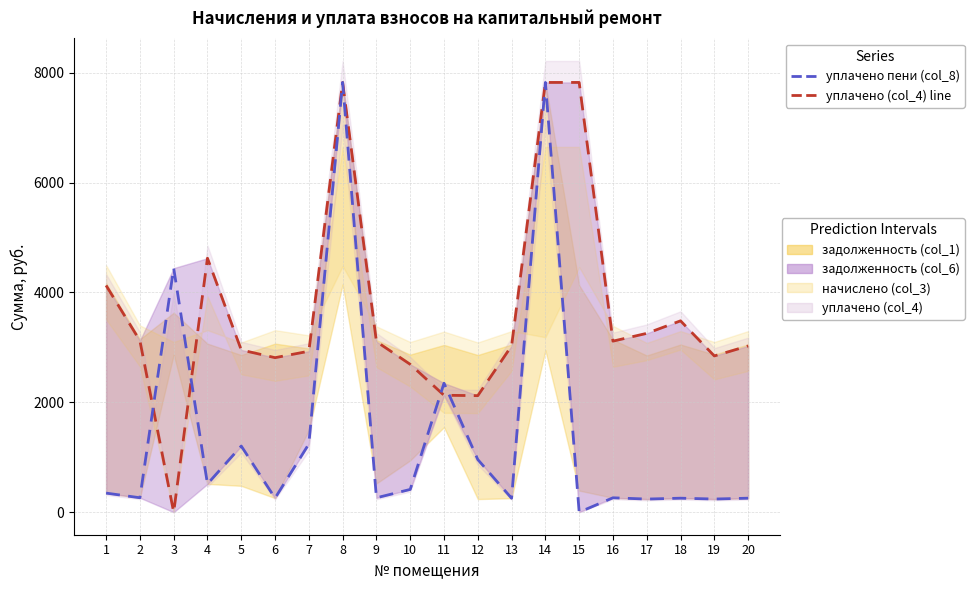

True or false: there are more than 1 points higher than both neighbors.

True